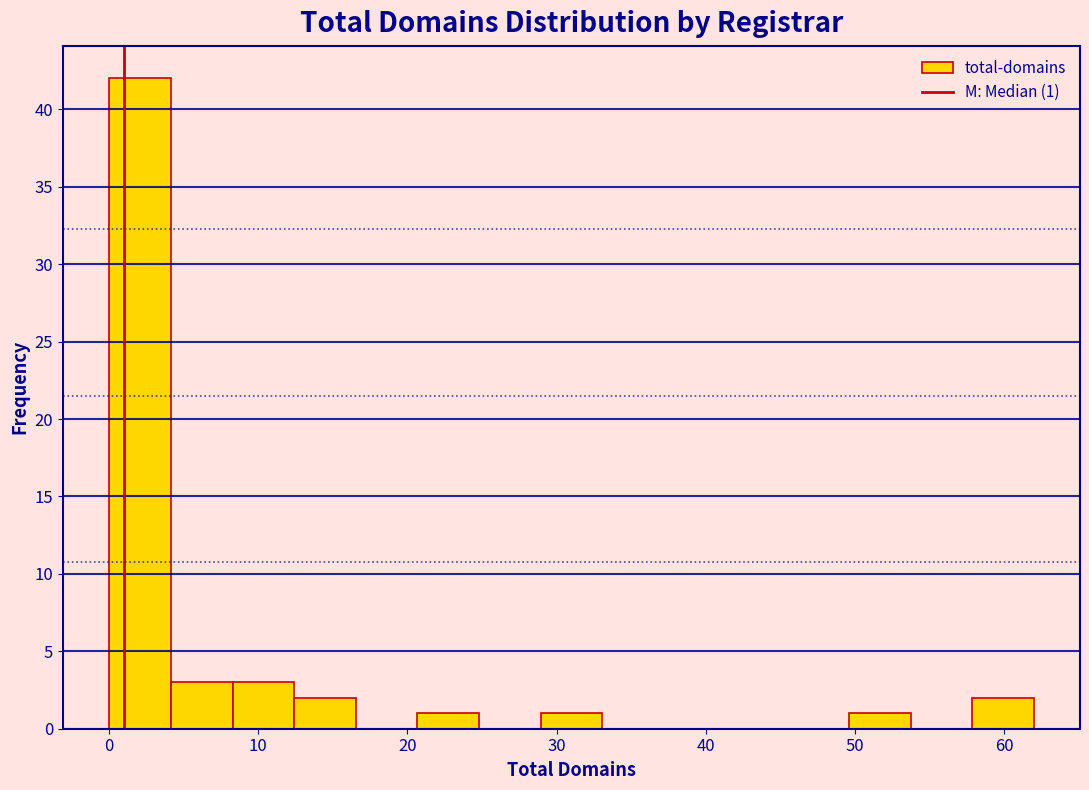

Which range on the x-axis has the tallest bar?

0 to 4